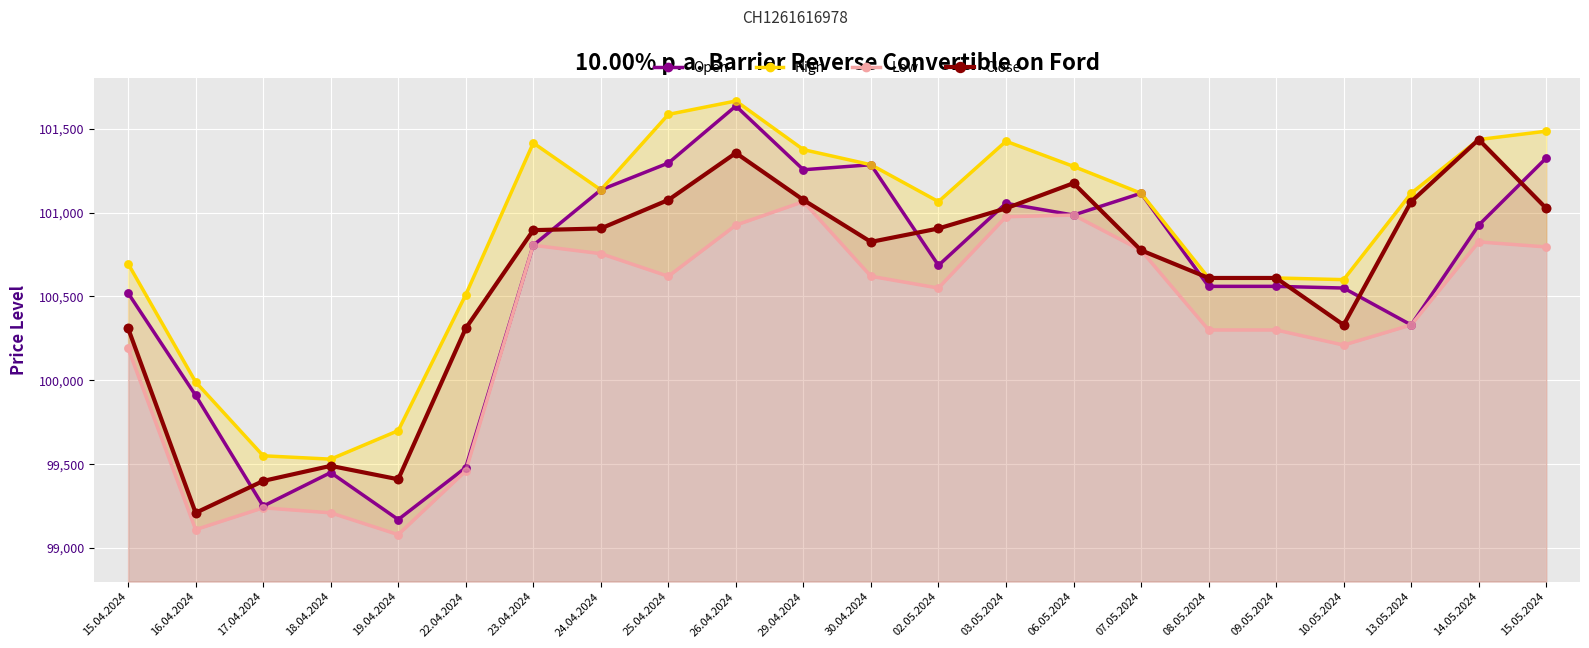

What is the total value across all series at 13.05.2024?

402840